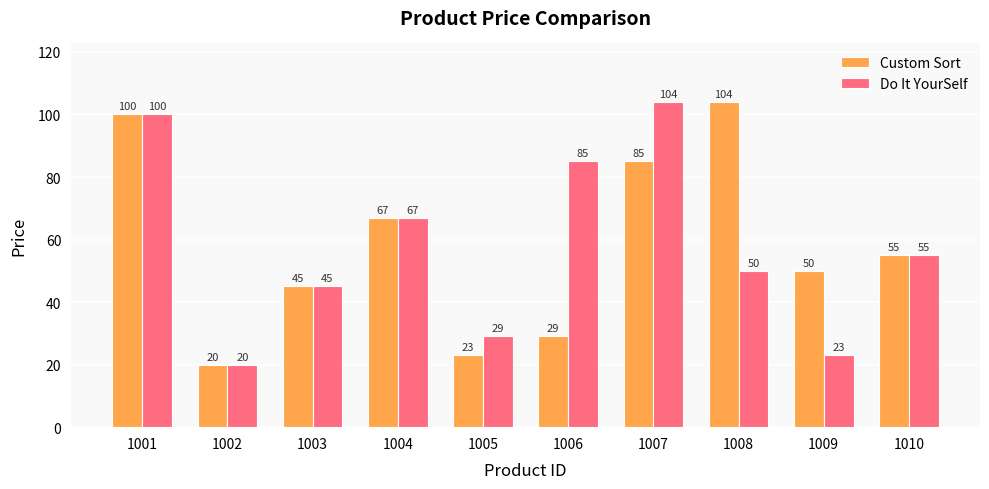

At which label does Do It YourSelf first exceed 55?

1001